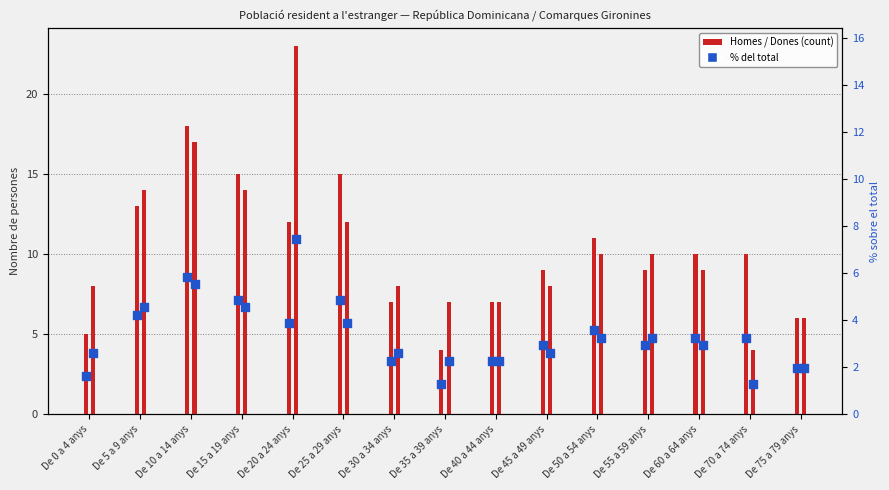

Which series has the widest spread of Y values?

Dones